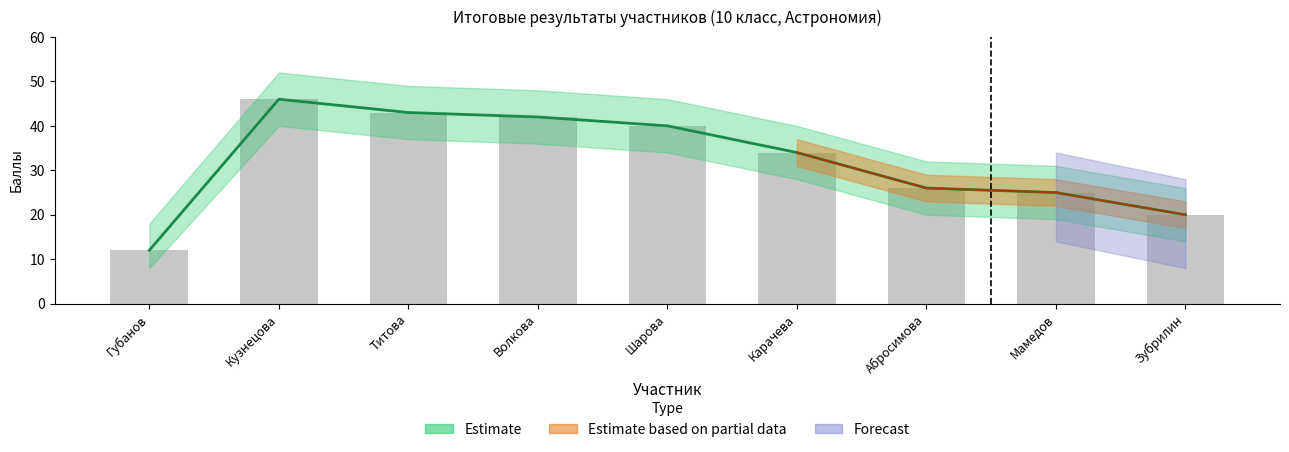

The value of Итоговый результат at Шарова is 40. True or false?

True